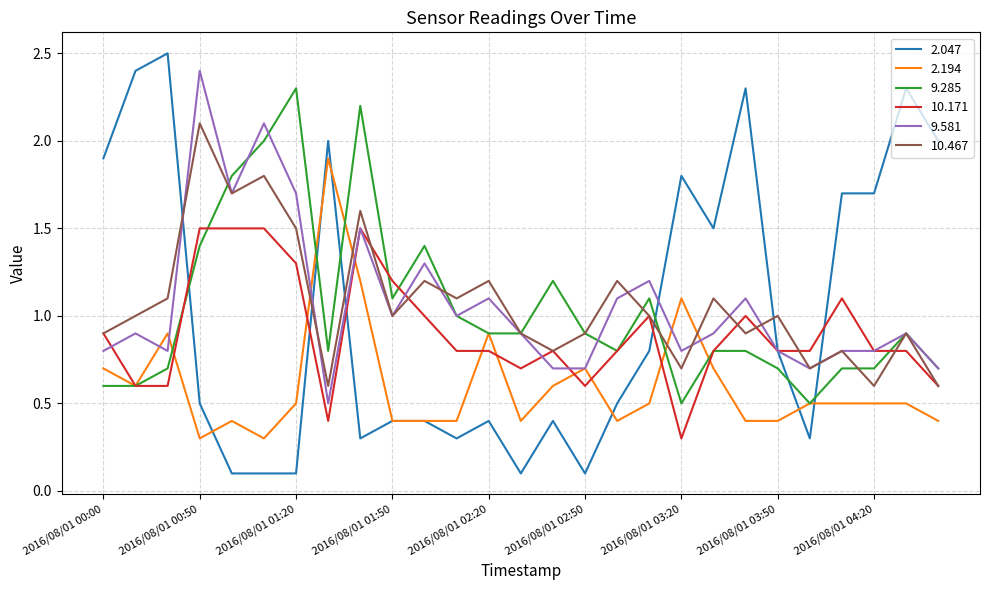

How many times do 9.285 and 2.047 cross each other?

6